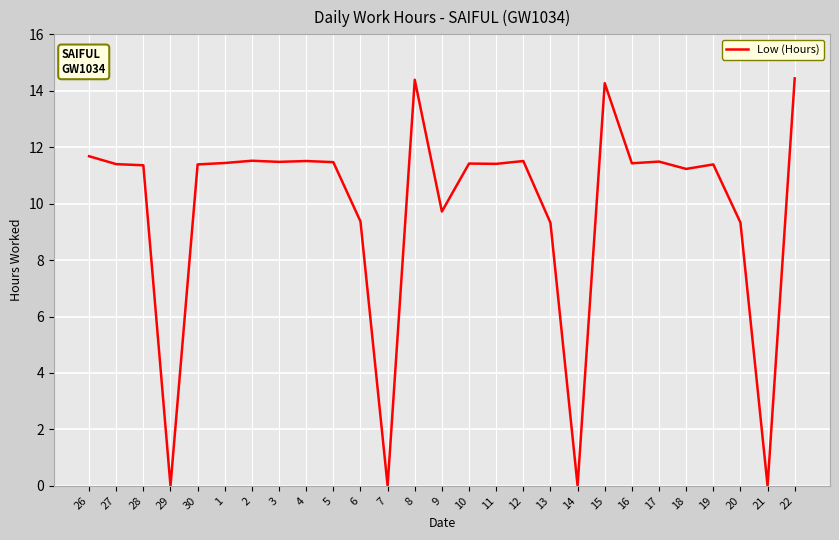

What is the difference between the values at 27 and 15?

2.9